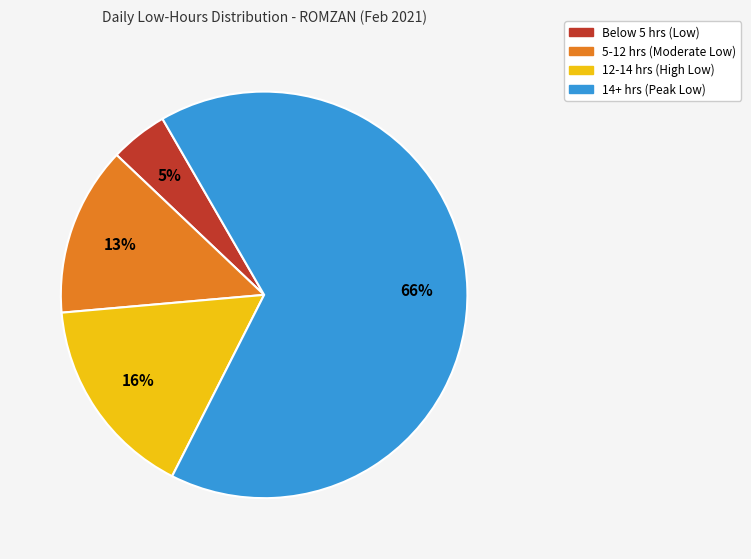

Does any single category account for the majority?

Yes